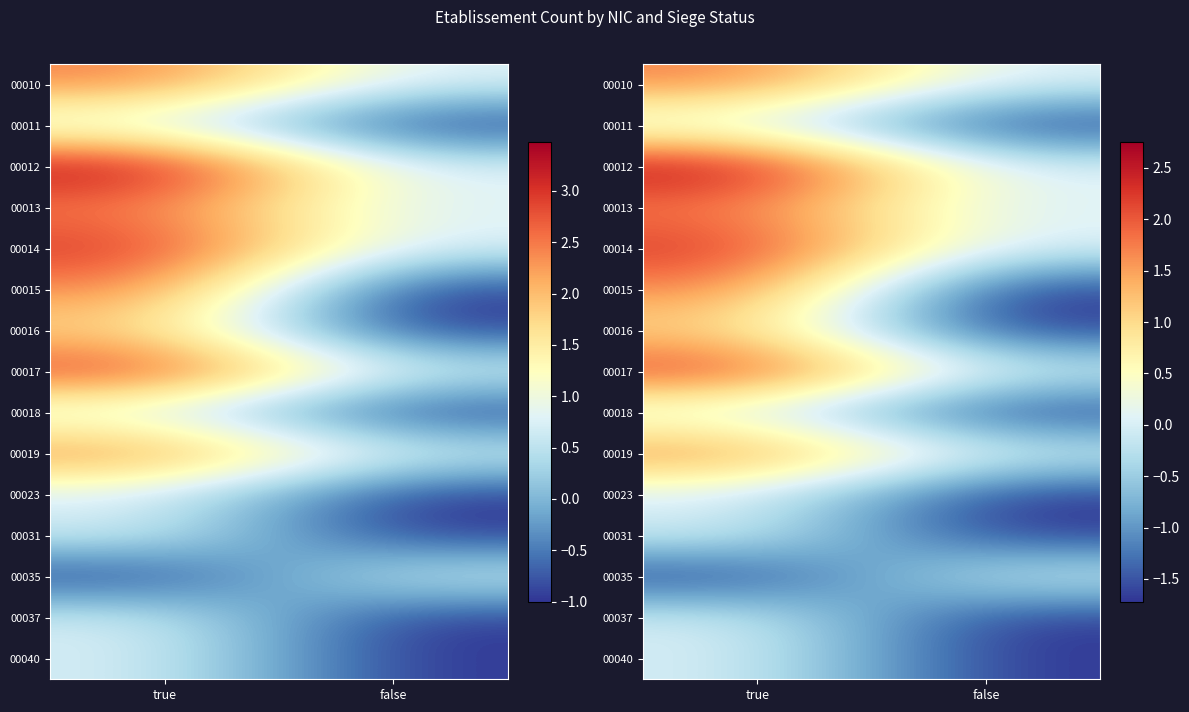

Is the value of 00040 at false greater than the value of 00014 at true?

No